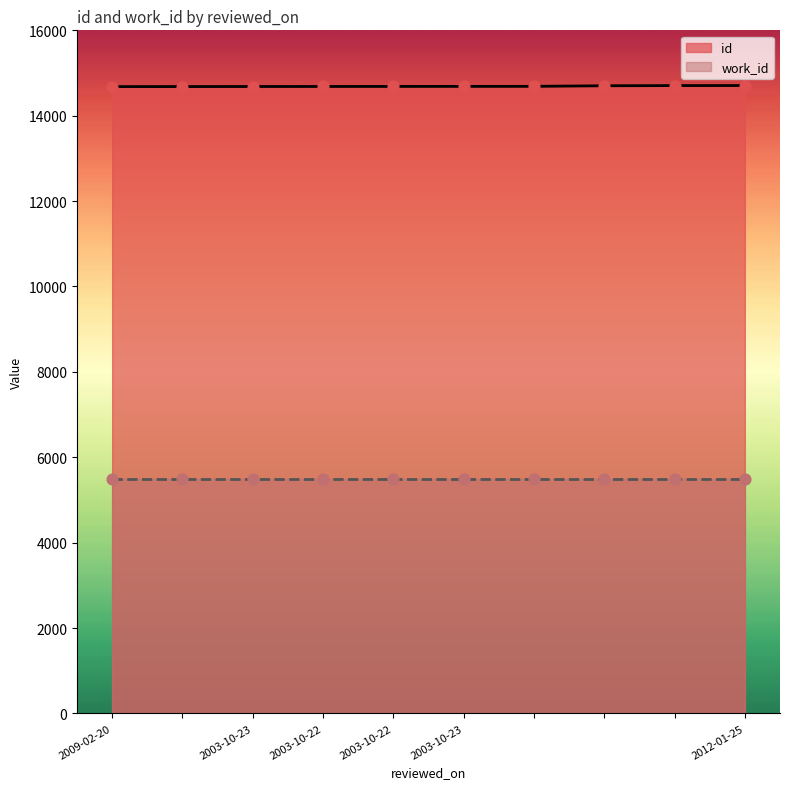

What is the change in value from 2003-10-22 to ?

+17